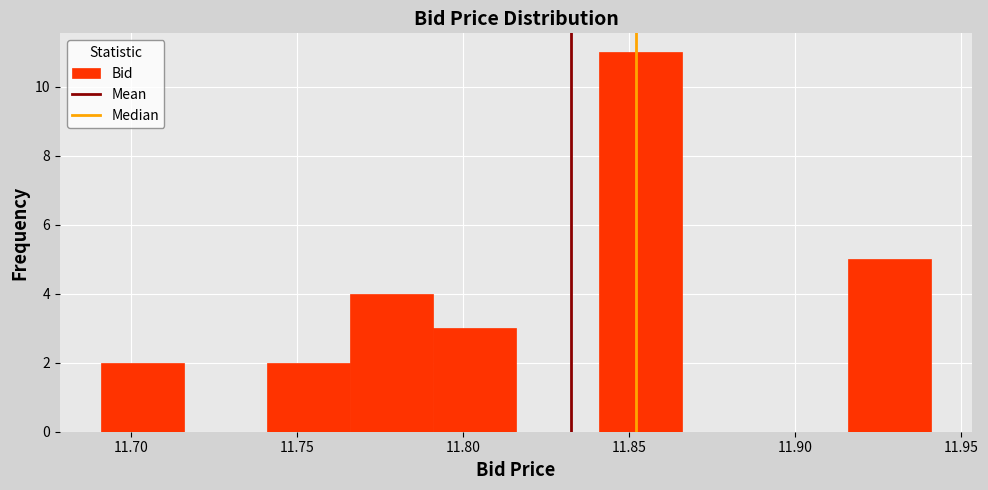

Which range on the x-axis has the tallest bar?

11.841 to 11.866